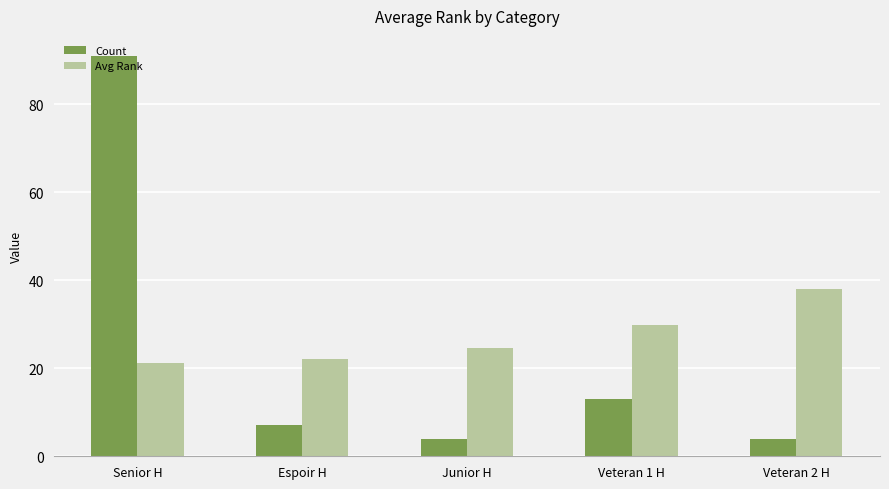

What is the difference between the maximum and minimum values in the Avg Rank series?

16.7